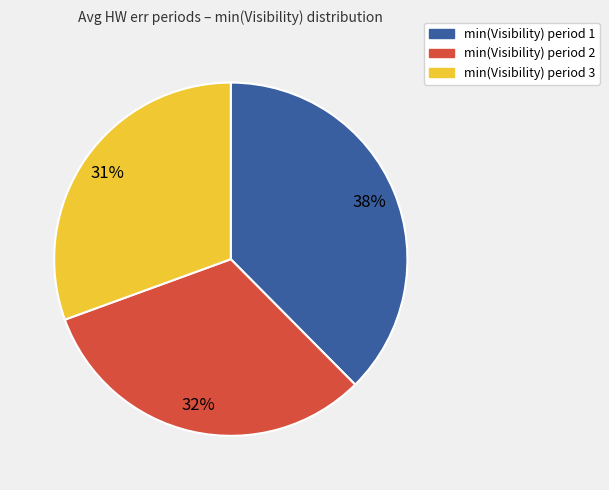

Rank the categories by value from lowest to highest.

min(Visibility) period 3, min(Visibility) period 2, min(Visibility) period 1